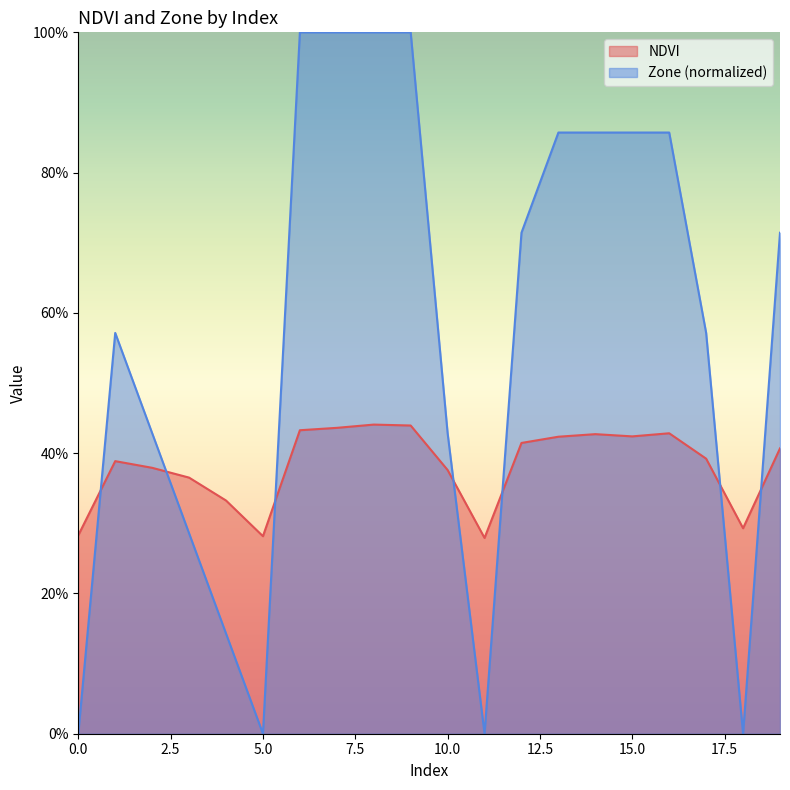

Rank the categories by NDVI value from highest to lowest.

8, 9, 7, 6, 16, 14, 15, 13, 12, 19, 17, 1, 2, 10, 3, 4, 18, 0, 5, 11